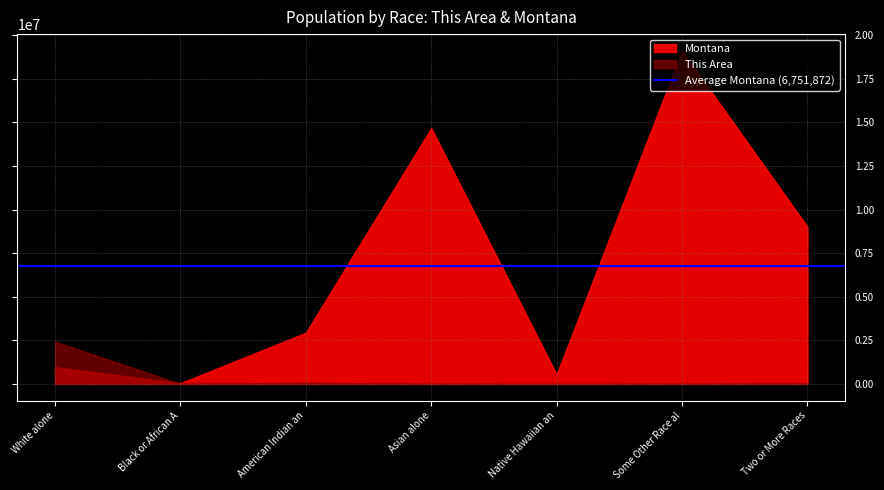

Between which two adjacent categories do Montana and This Area first intersect?

White alone and Black or African American alone